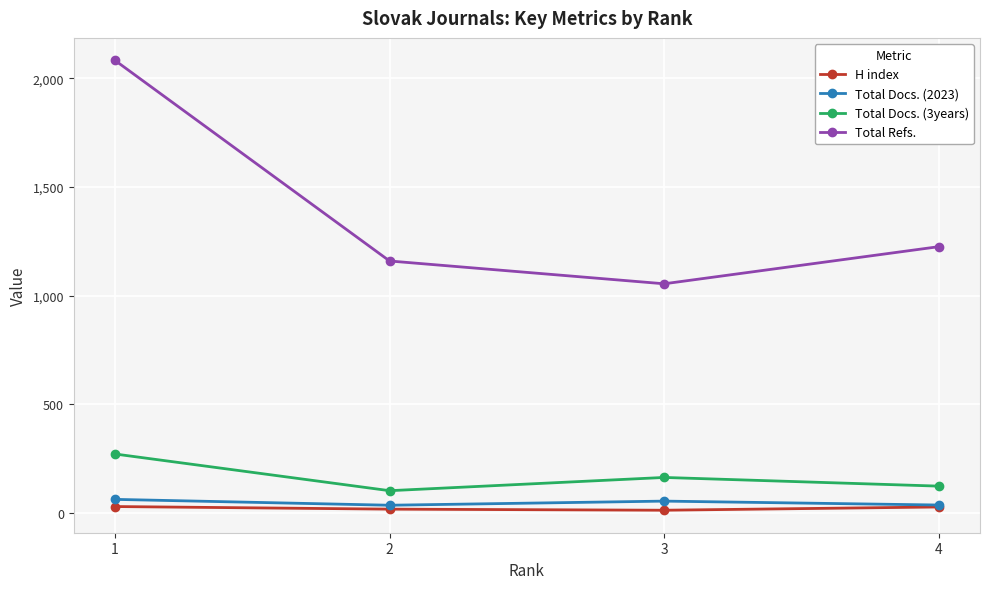

What is the difference between the maximum and minimum values in the H index series?

17